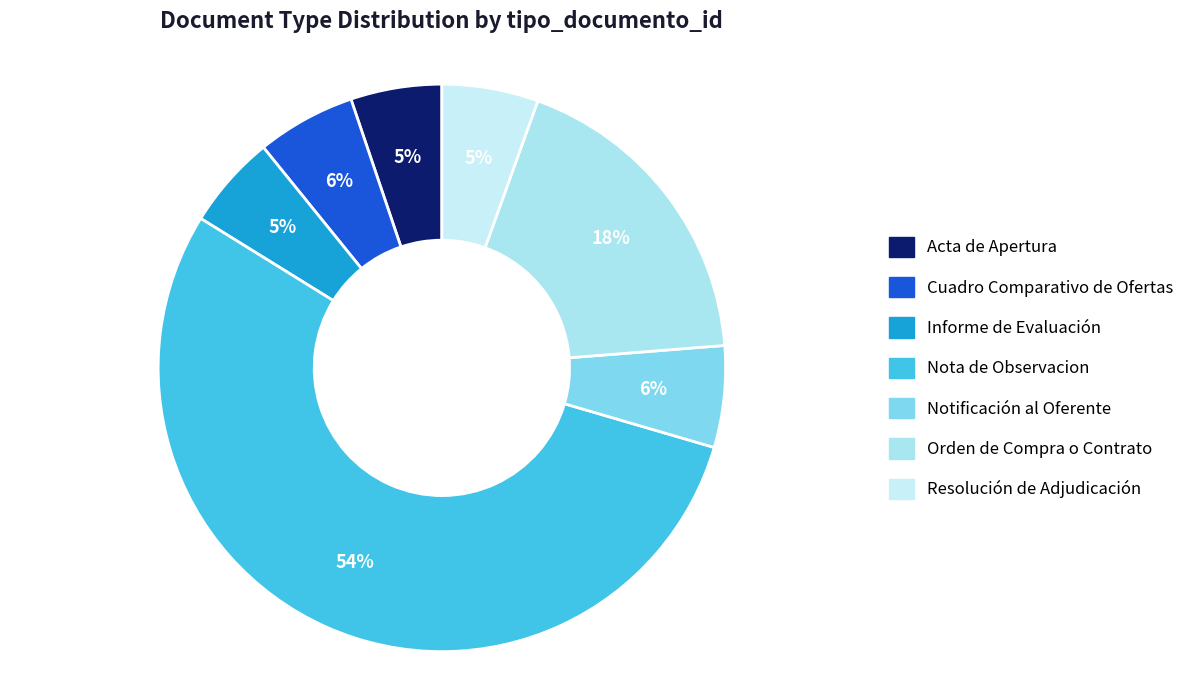

How many slices are in this pie chart?

7